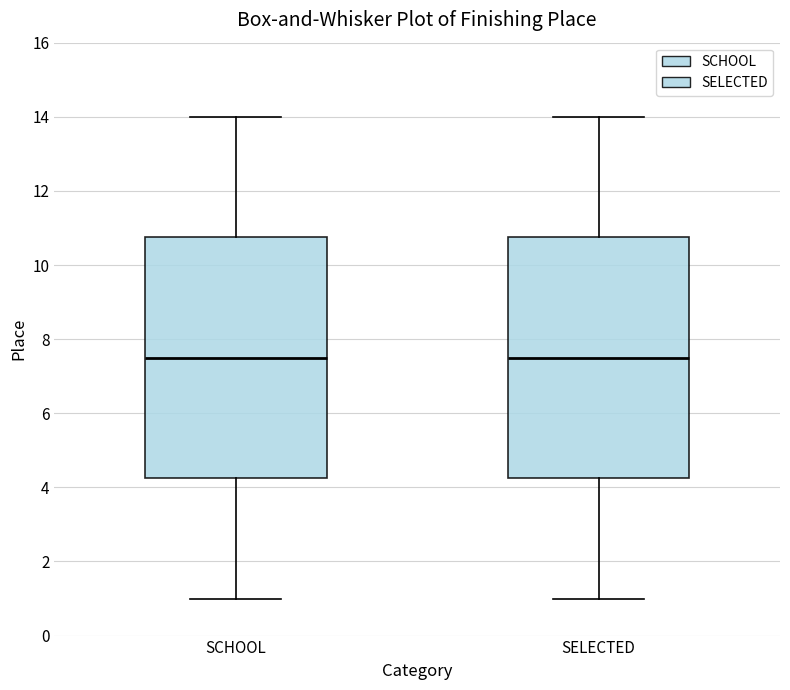

Where is the upper edge of the box for SCHOOL on the y-axis? The values are not printed on the chart, so give them approximately, as read against the axis.

10.8